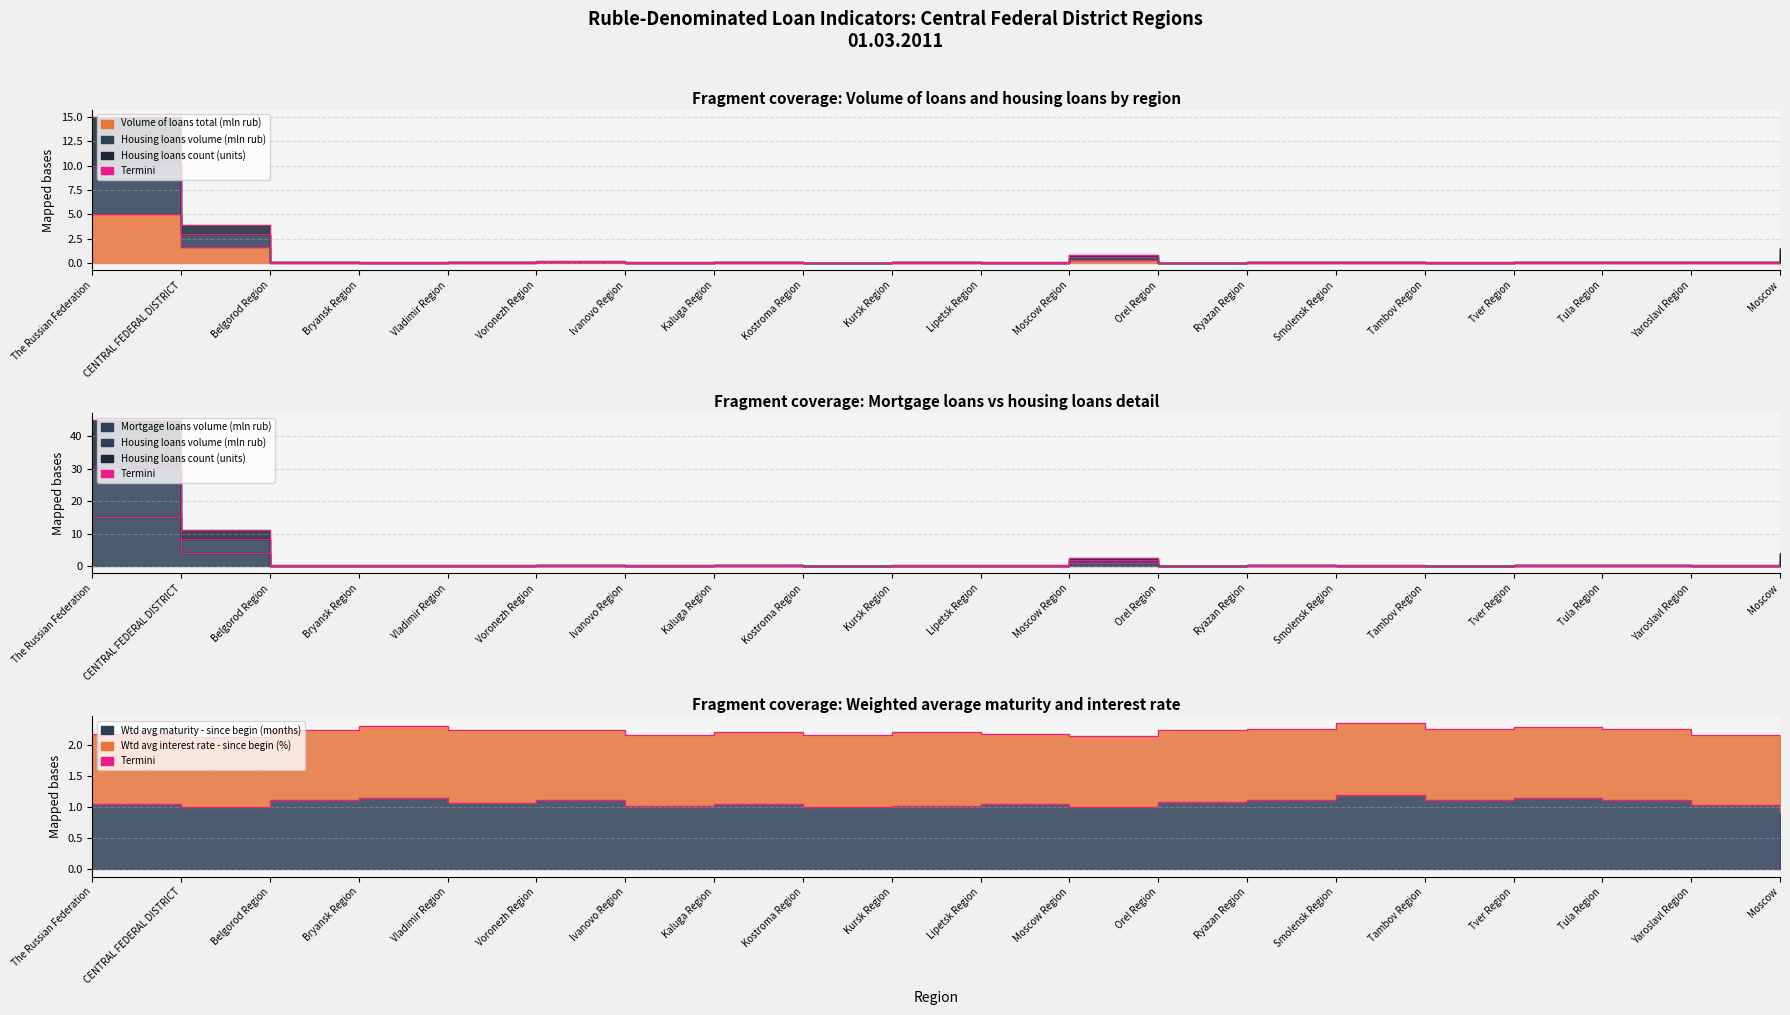

The Housing loans count (units) series shows 0.4 at Tula Region. True or false?

True